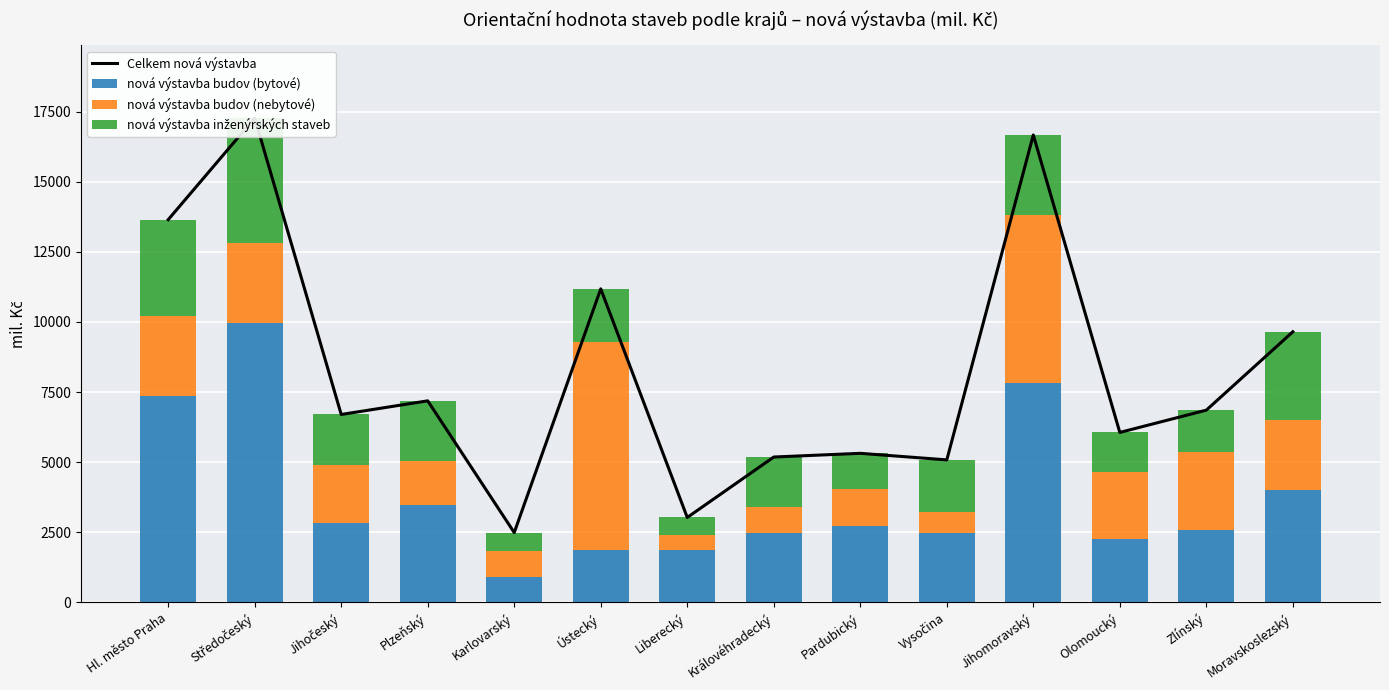

At which category is the sum across all series the highest?

Středočeský